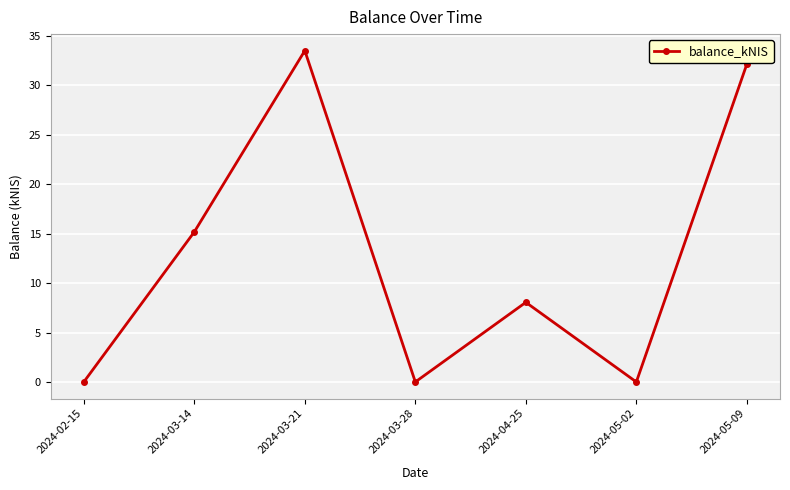

How many lines are shown in the chart?

1